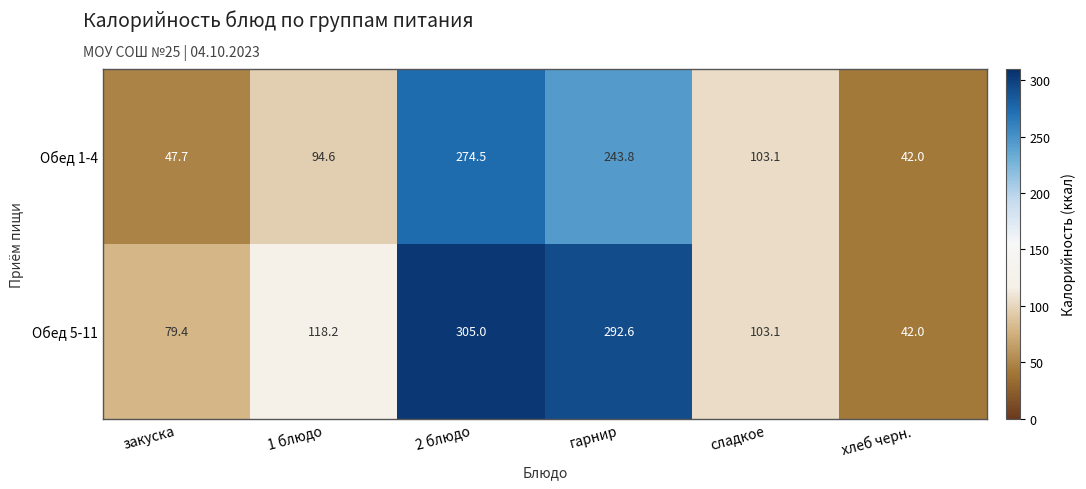

Which category has the highest value in the Обед 1-4 series?

2 блюдо